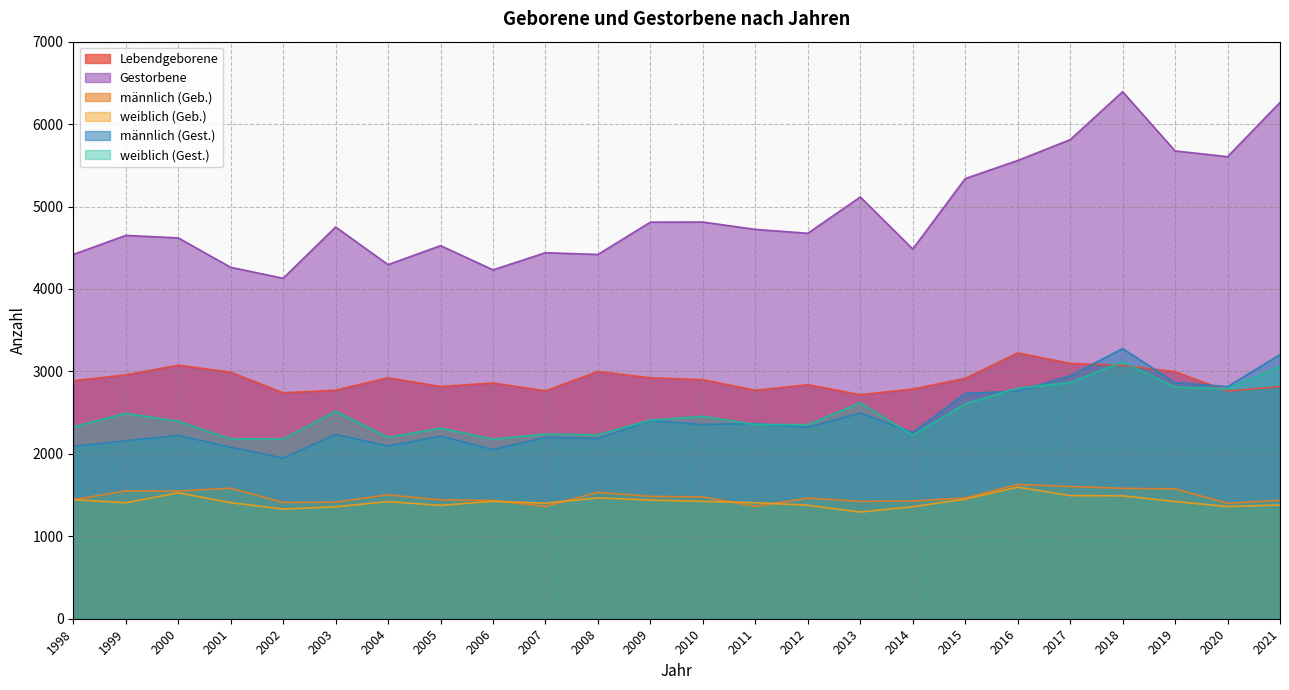

What is the value of the männlich (Gest.) point at the 5th from the left?

1949